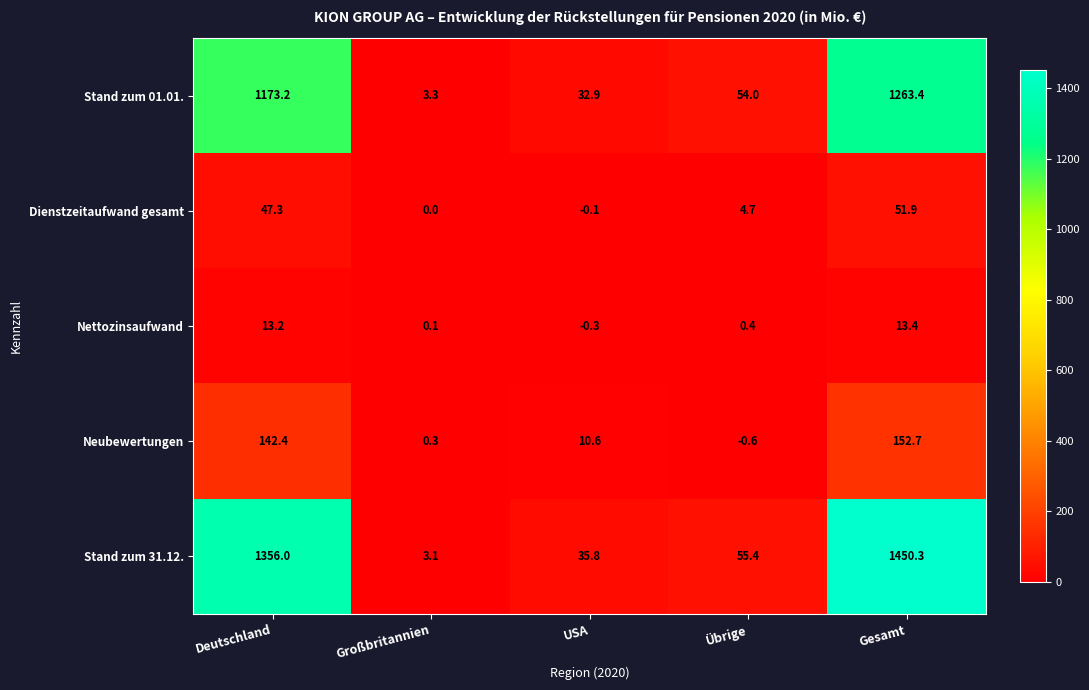

Count the number of categories in the chart.

5